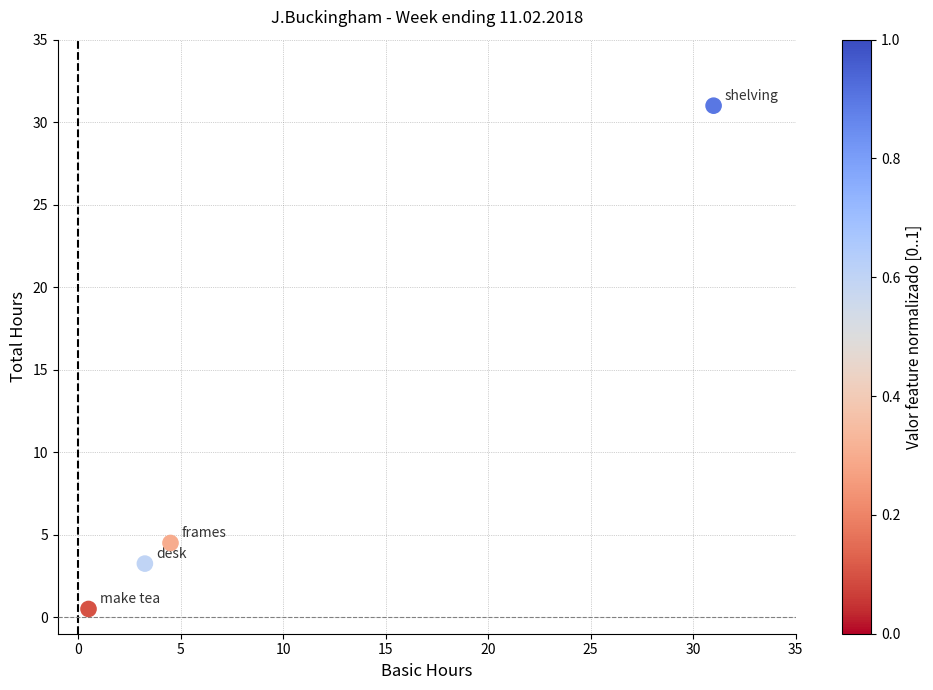

What is the range of Y values (max minus min)?

30.5